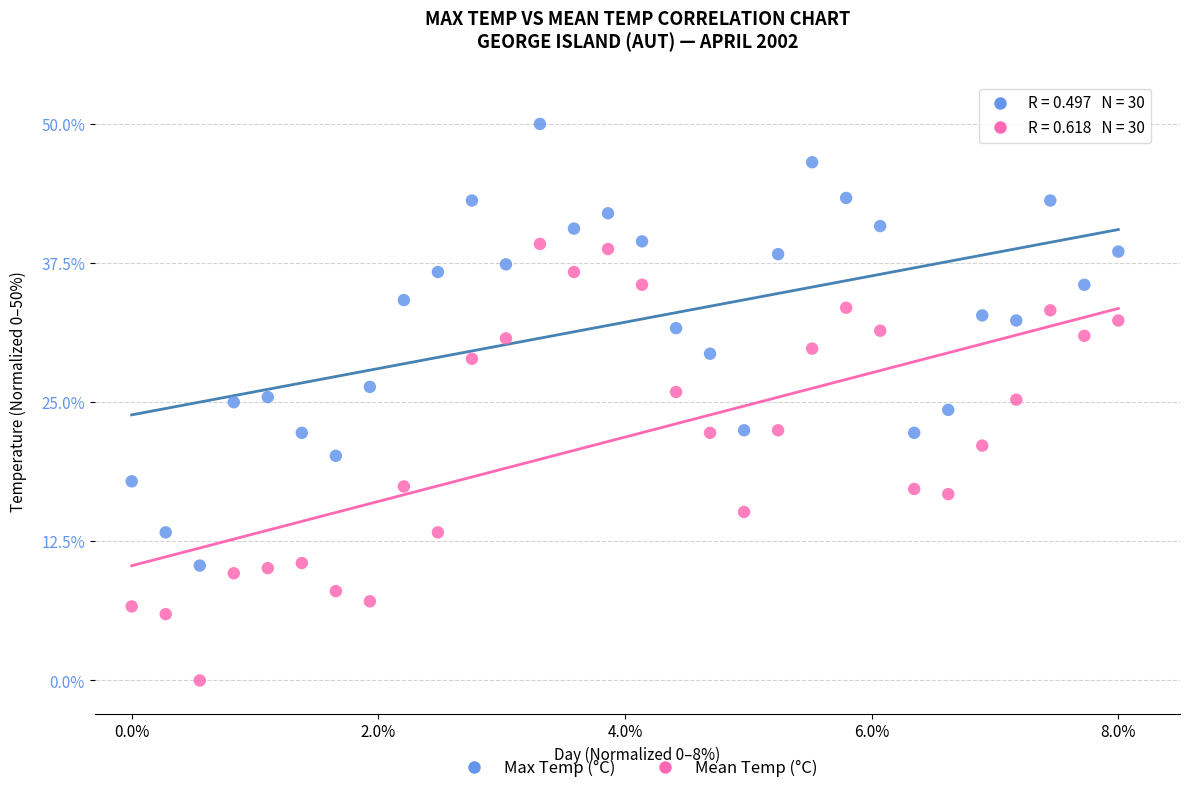

Which series contains the highest Y value?

Max Temp (°C)